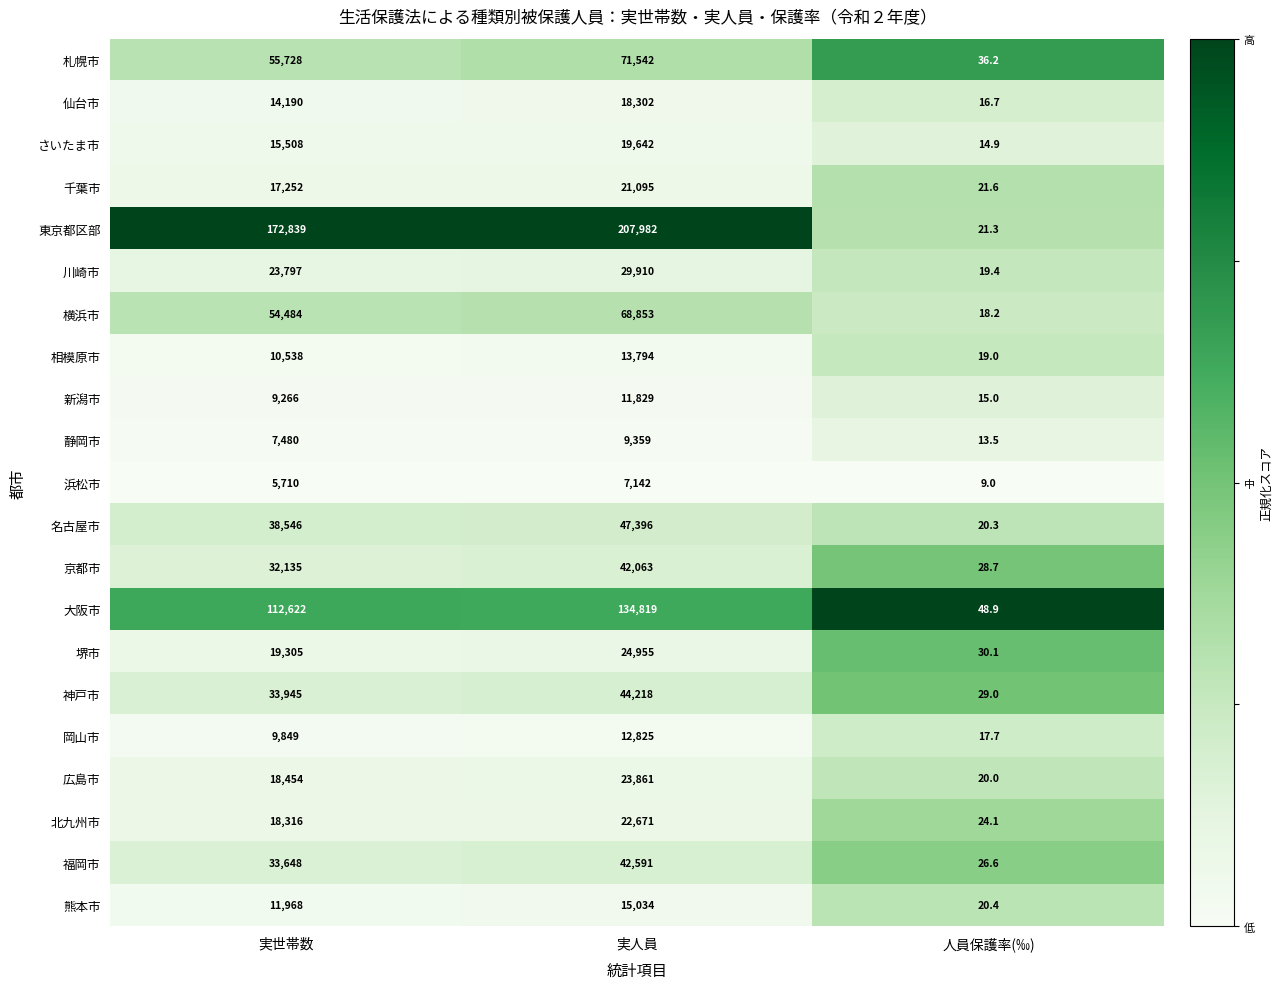

True or false: 浜松市 has a value of 5710.0 at 実世帯数.

True